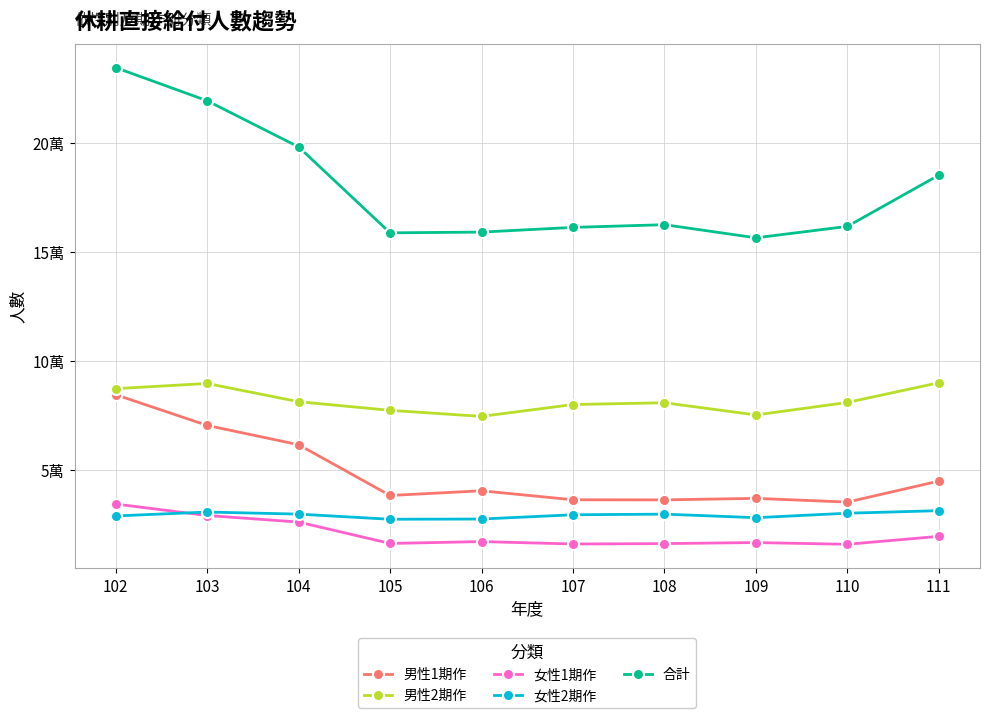

How many interior local peaks does the 女性1期作 series have?

2